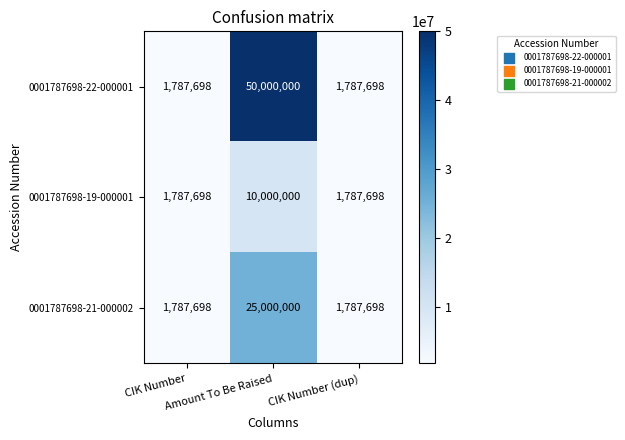

Rank the series by their average value, from lowest to highest.

0001787698-19-000001, 0001787698-21-000002, 0001787698-22-000001